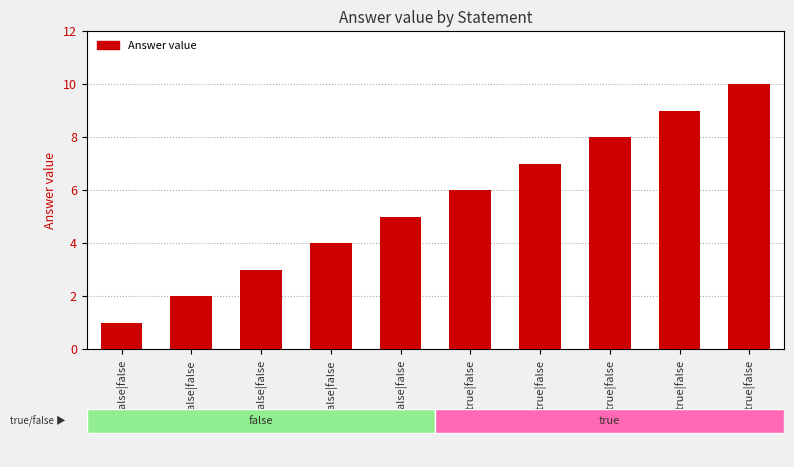

Are the bars grouped side by side (vs. stacked)?

No